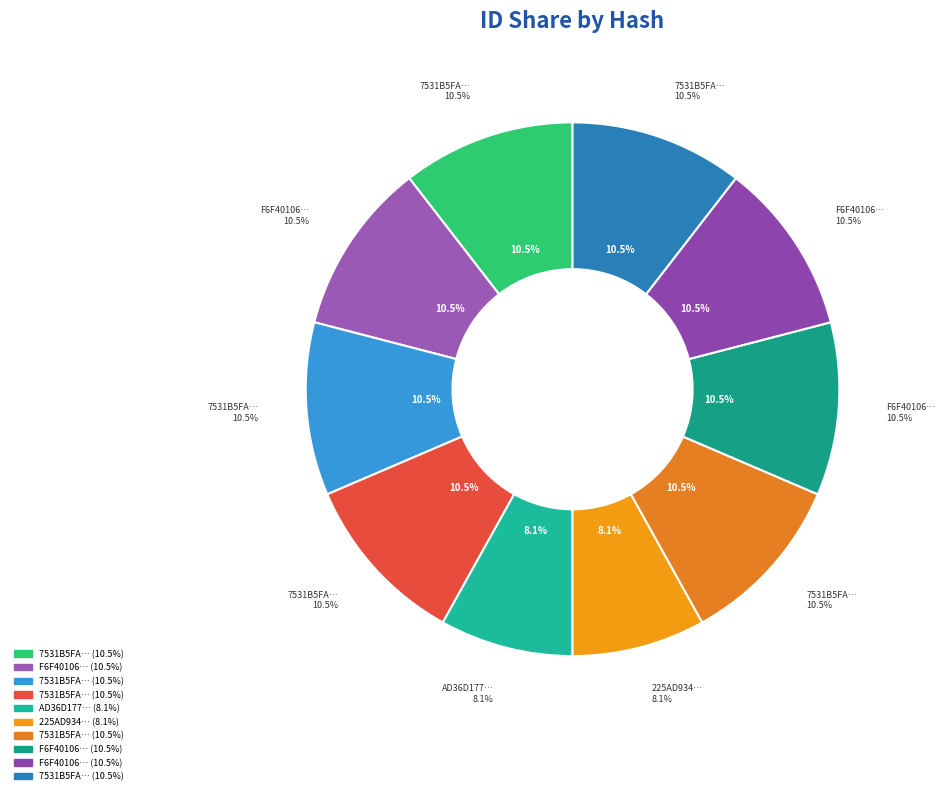

How many segments does this pie chart have?

10